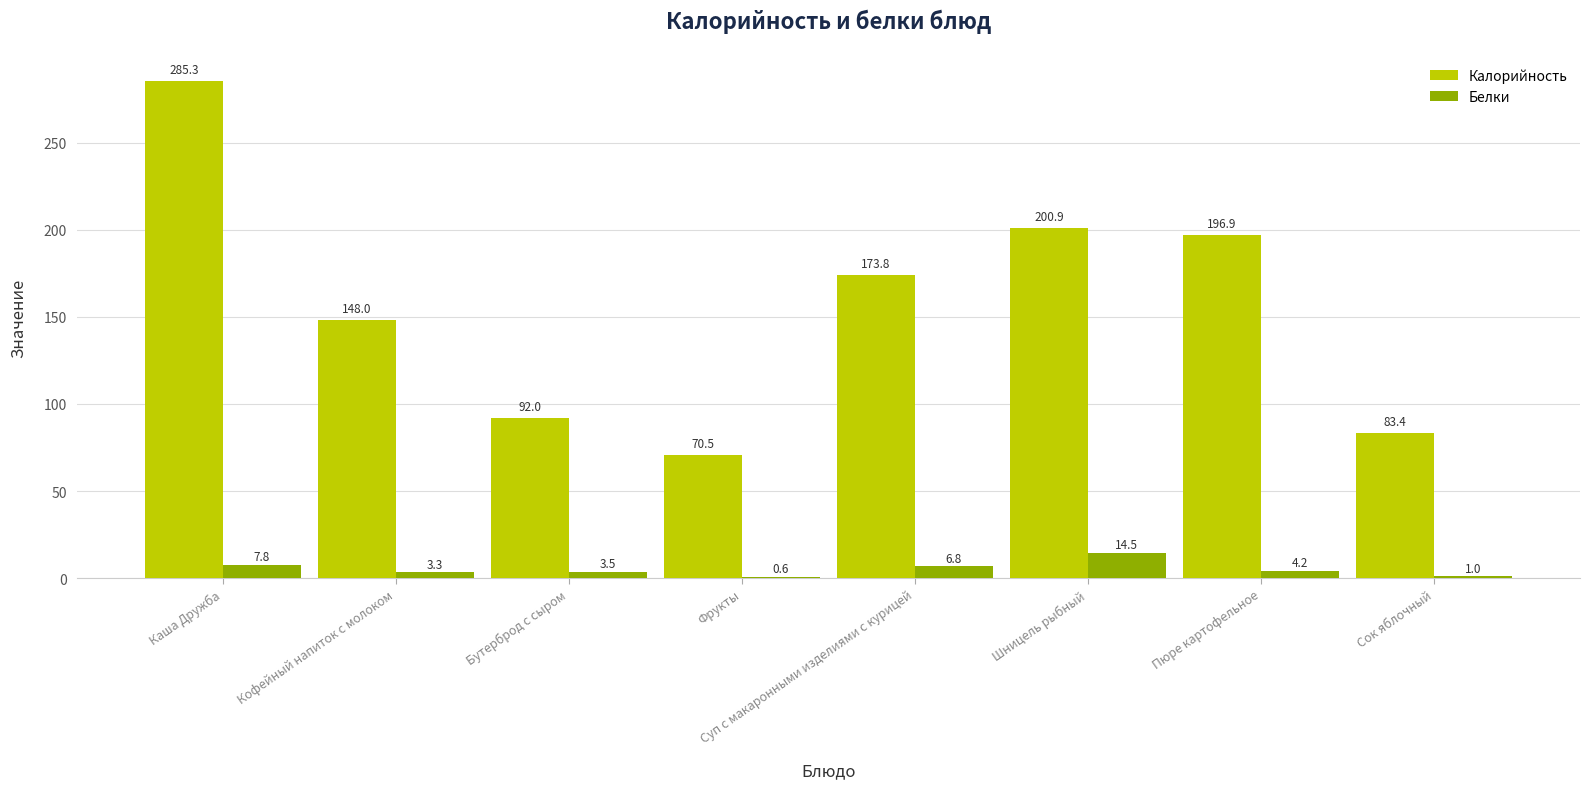

How many distinct data groups are displayed?

2